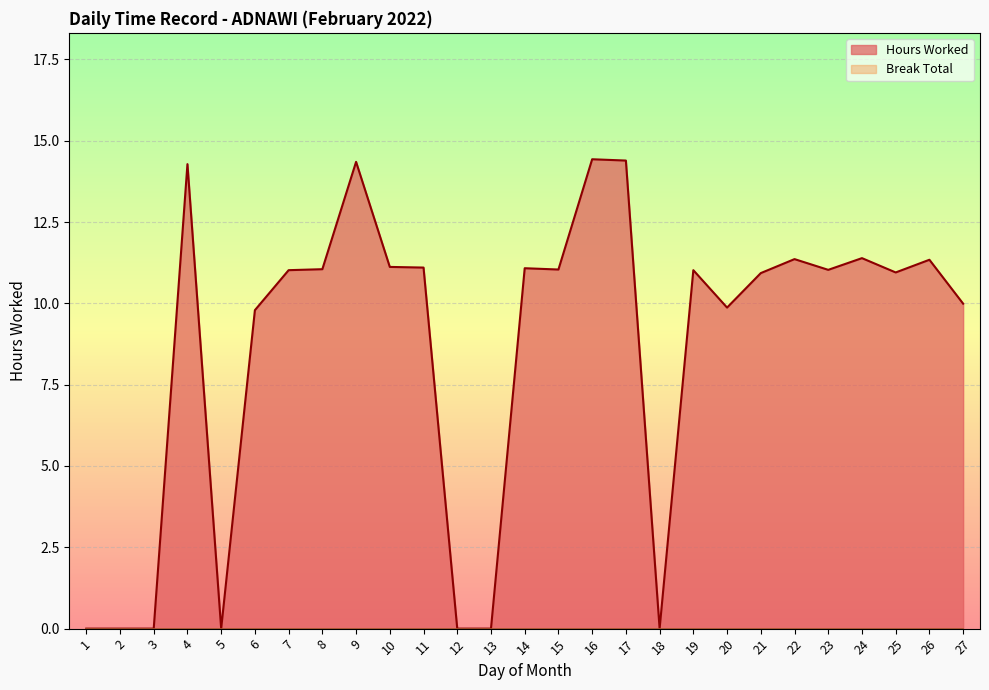

Which label corresponds to the largest value in the chart?

16